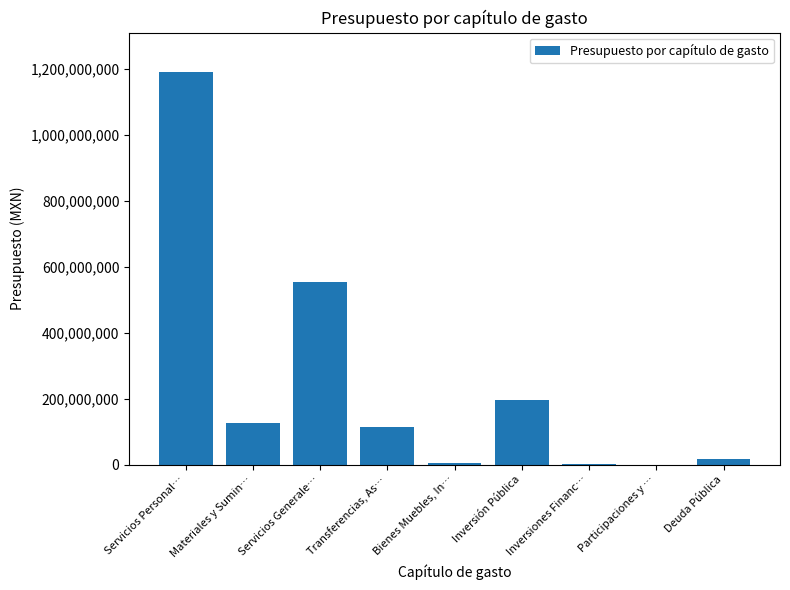

The chart shows a value of 1200000 at Inversiones Financ…. True or false?

True